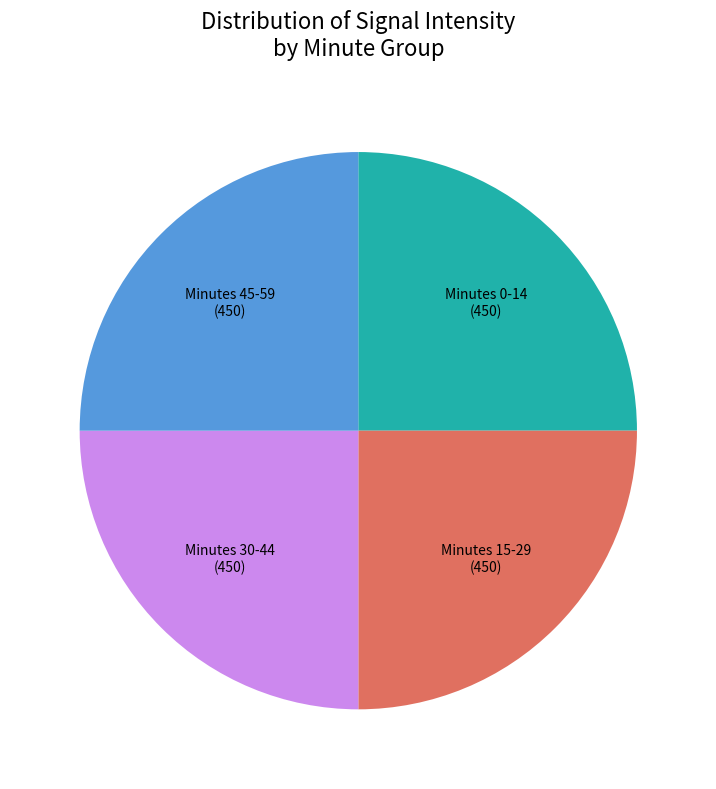

What is the ratio of the value at Minutes 15-29 to the value at Minutes 45-59?

1.0